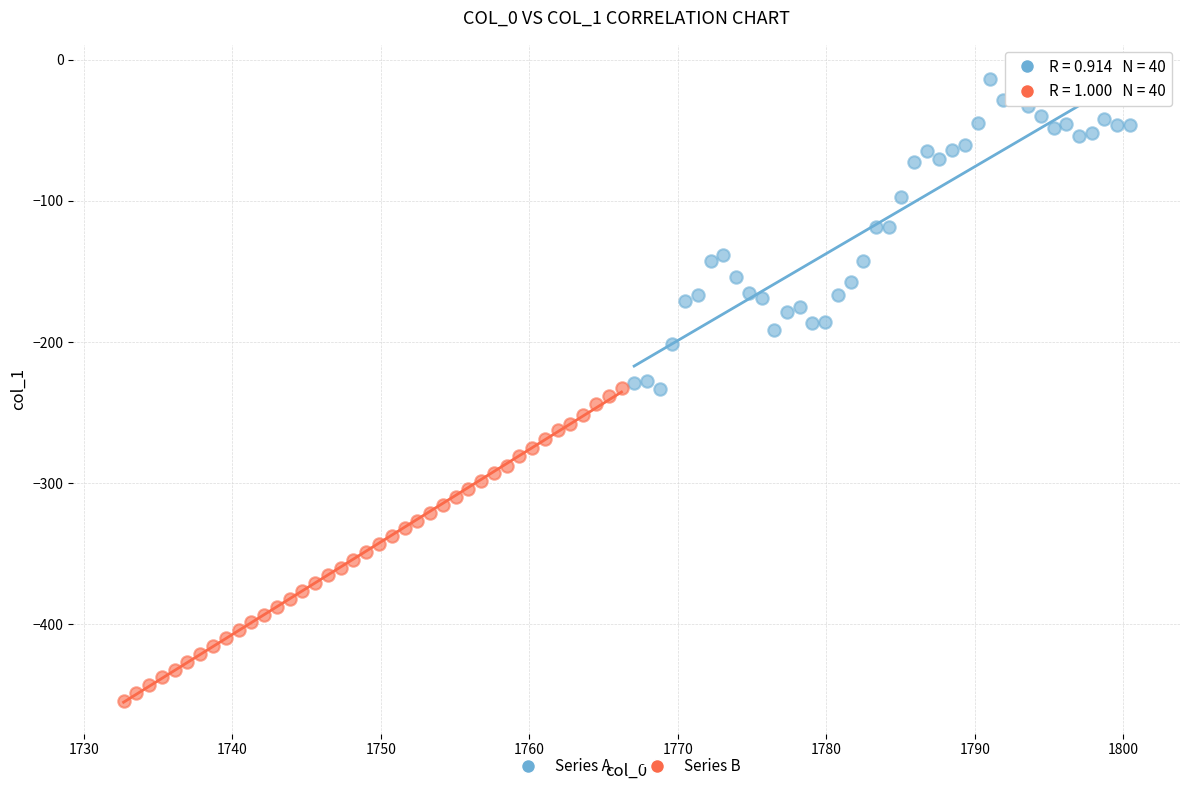

Which series contains the highest Y value?

Series A